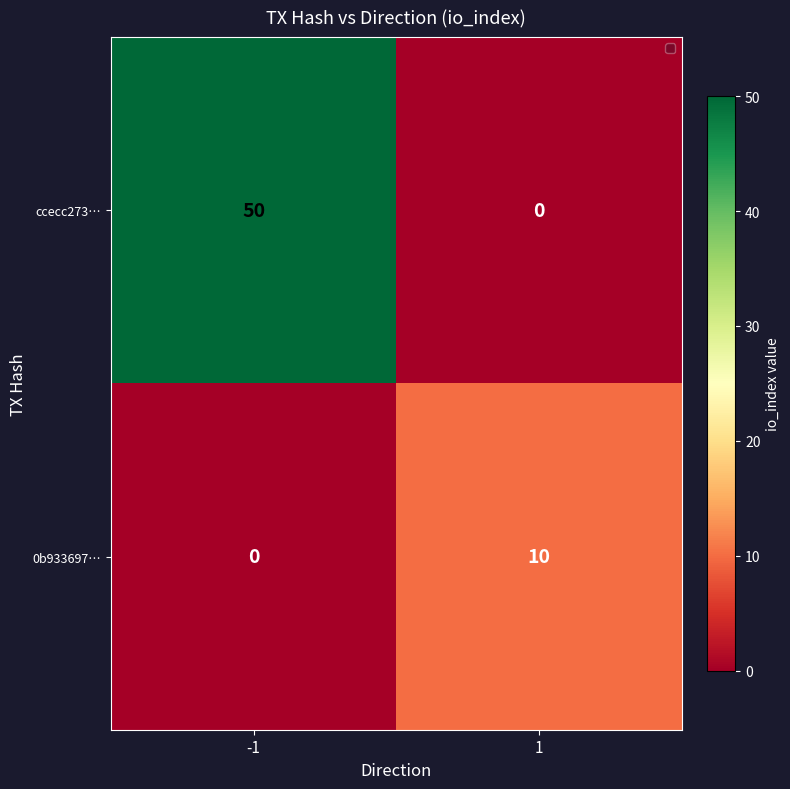

Read the ccecc273… value at -1.

50